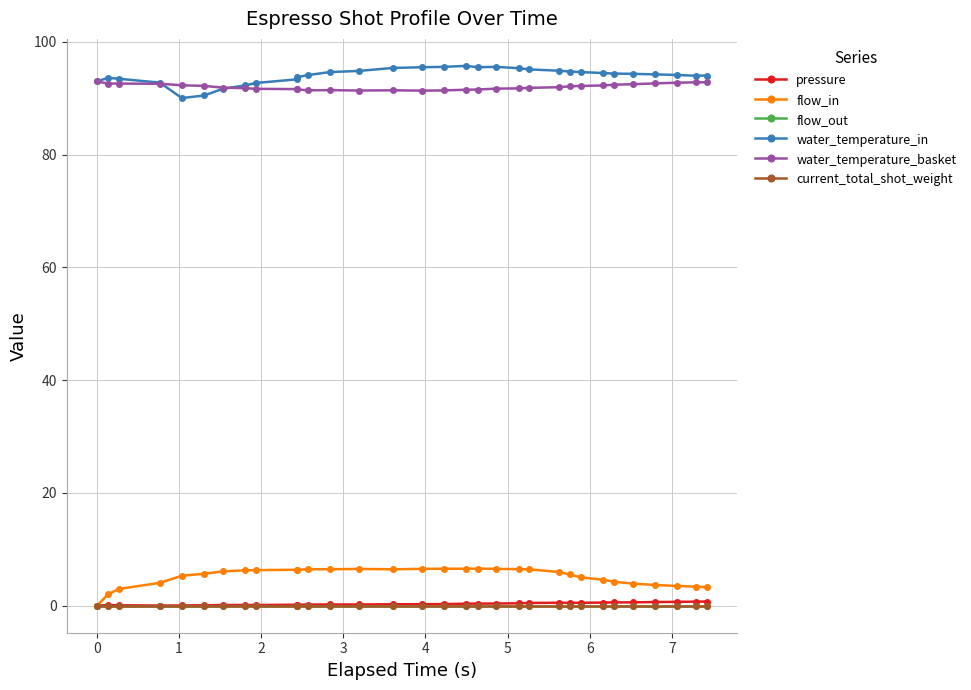

Does the chart have visible grid lines?

Yes